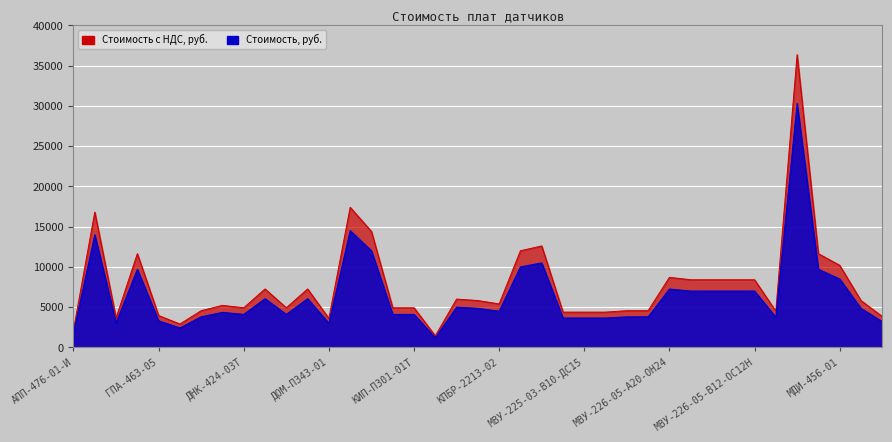

True or false: Стоимость с НДС, руб. and Стоимость, руб. intersect in this chart.

False